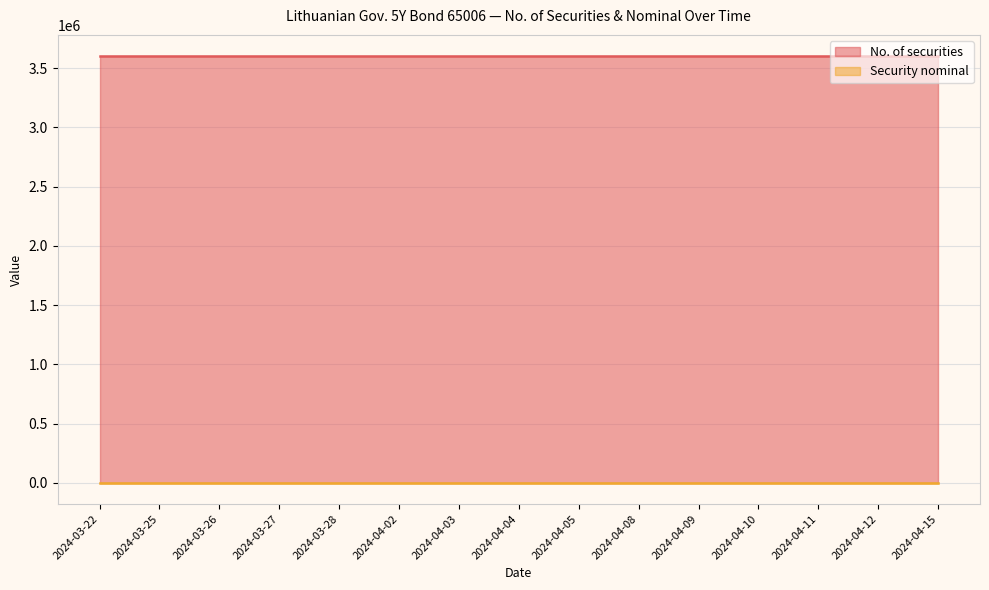

Reading left to right, what are all the values shown in this chart?

No. of securities: 3600000	3600000	3600000	3600000	3600000	3600000	3600000	3600000	3600000	3600000	3600000	3600000	3600000	3600000	3600000
Security nominal: 100	100	100	100	100	100	100	100	100	100	100	100	100	100	100